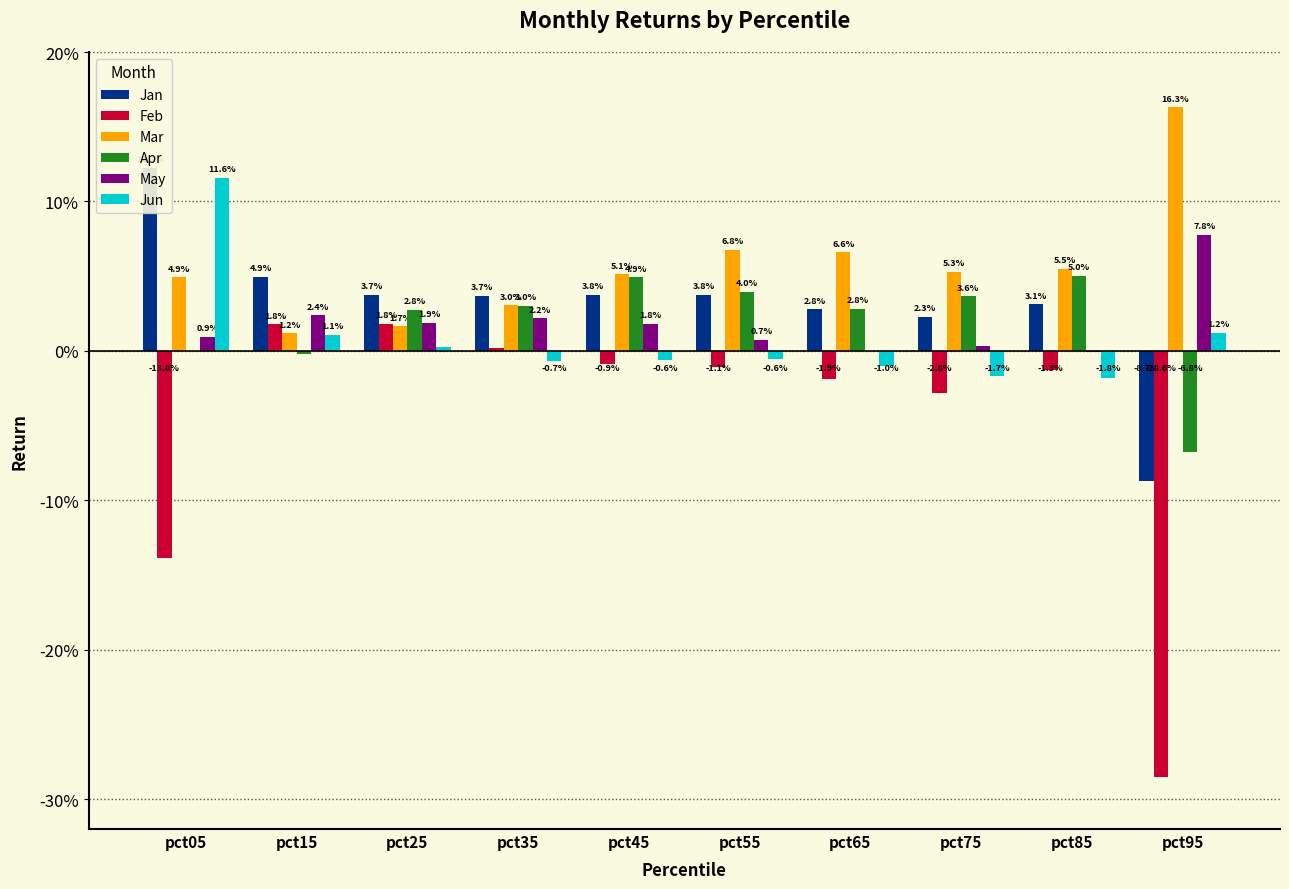

Between pct25 and pct95, which is larger?

pct25